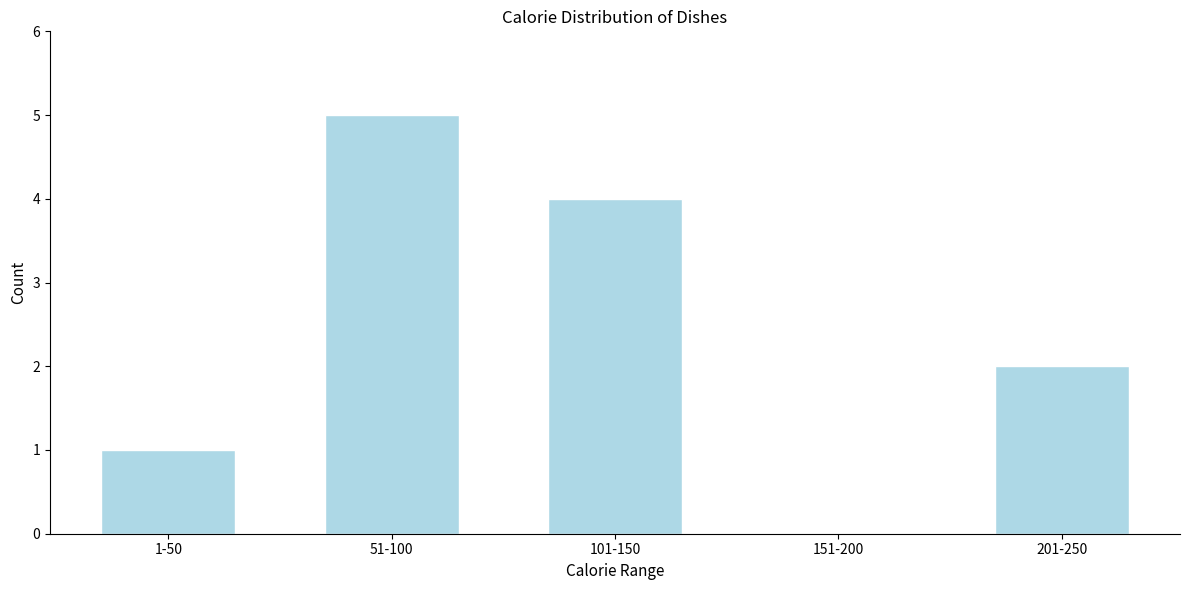

Reading right to left, list all the values displayed in this chart.

201-250=2	151-200=0	101-150=4	51-100=5	1-50=1